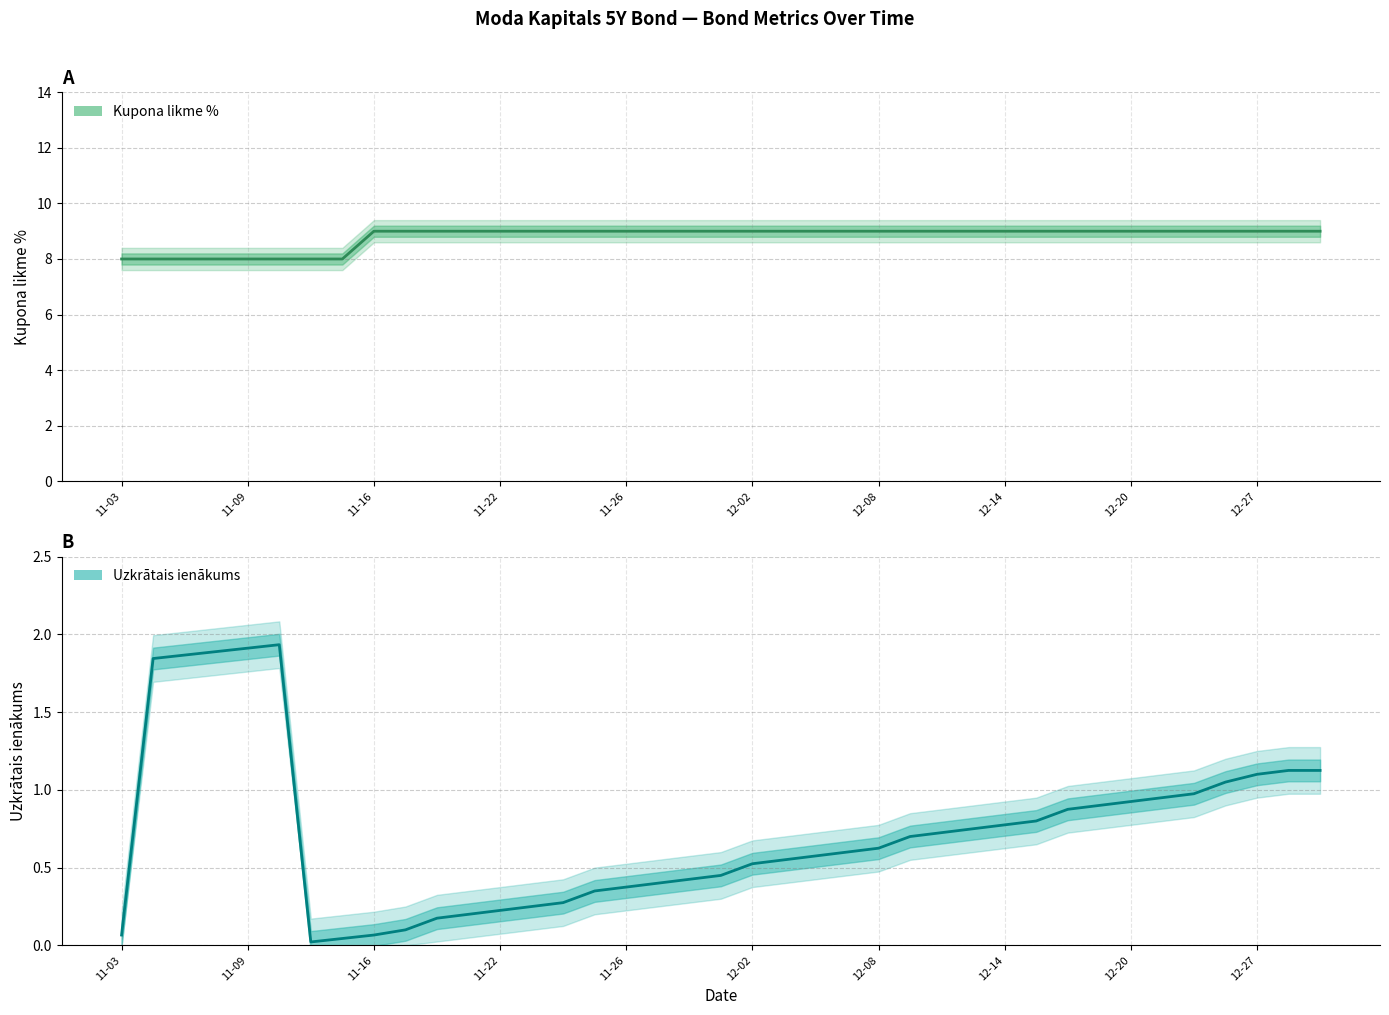

Is it true that Kupona likme % equals 9.0 at 12-02?

True